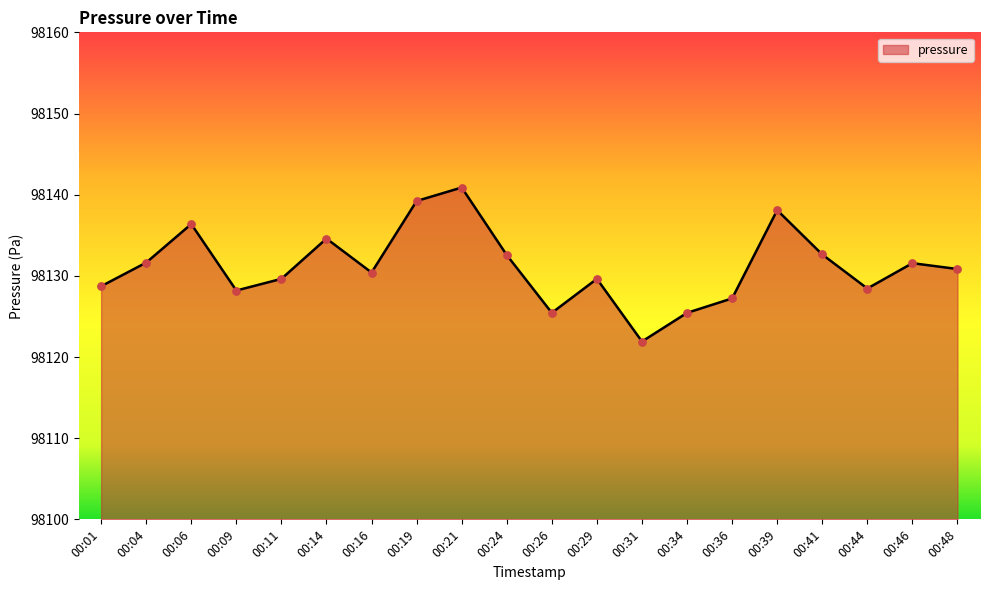

What is the change in value from 00:14 to 00:41?

-2.0